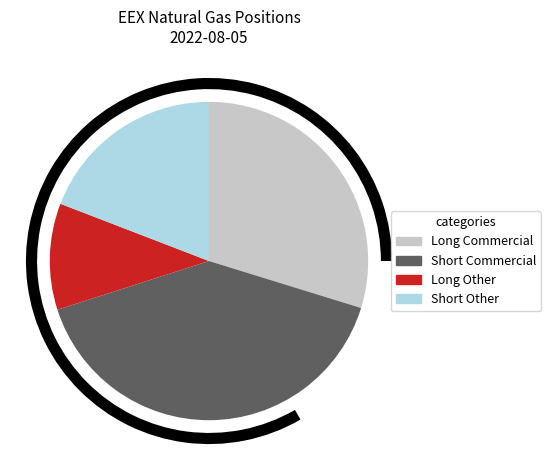

What portion of the pie excludes Investment Funds?

100.0%